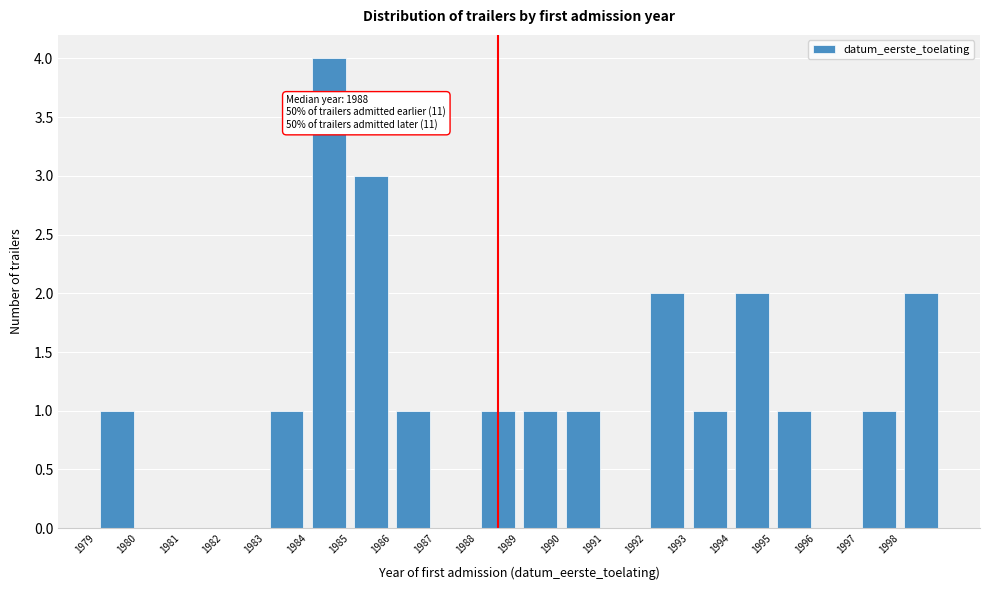

Which range on the x-axis has the tallest bar?

1984 to 1985